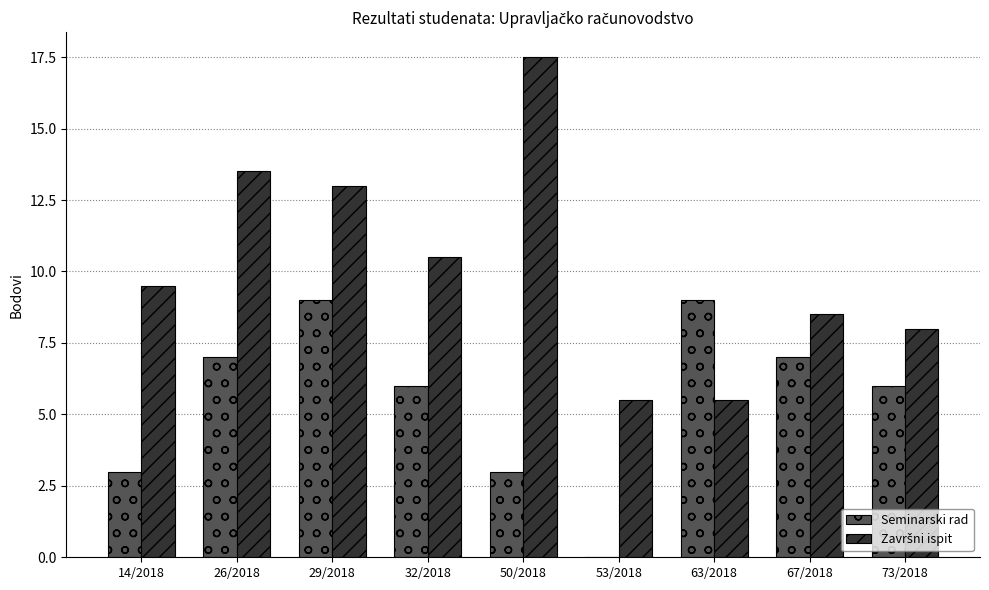

At which category is the sum across all series the highest?

29/2018